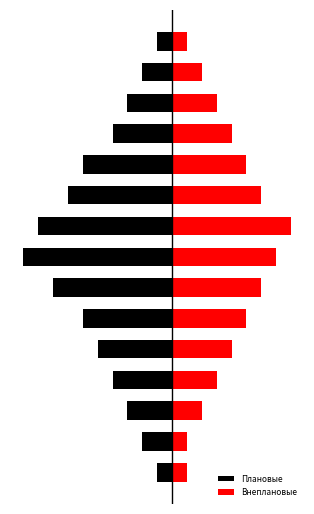

True or false: Внеплановые has a value of 1 at 3.

False